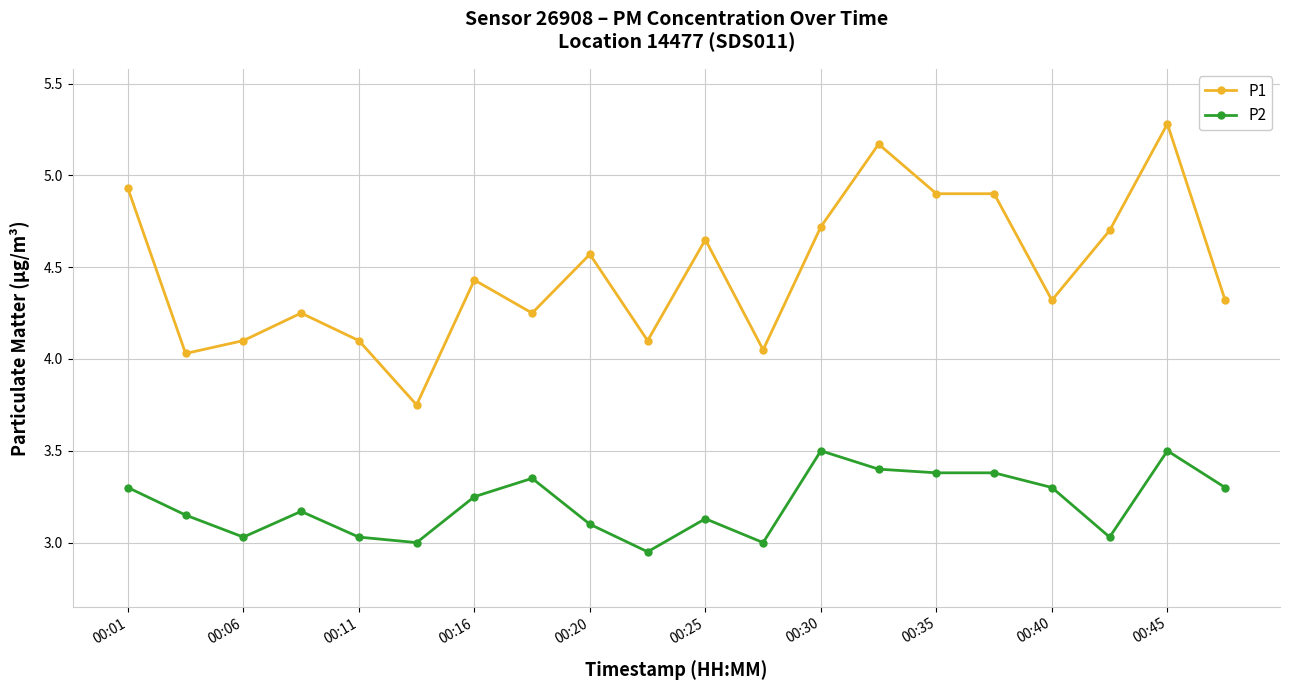

What is the greatest value displayed?

5.3